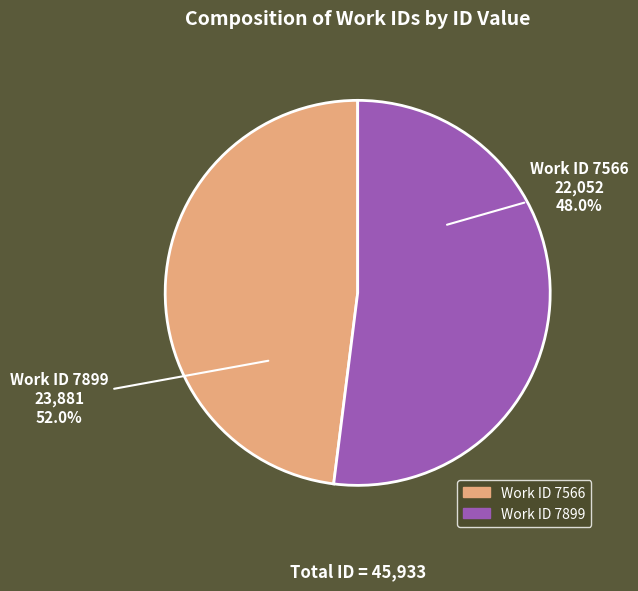

How much of the chart is everything except 7899?

48.0%